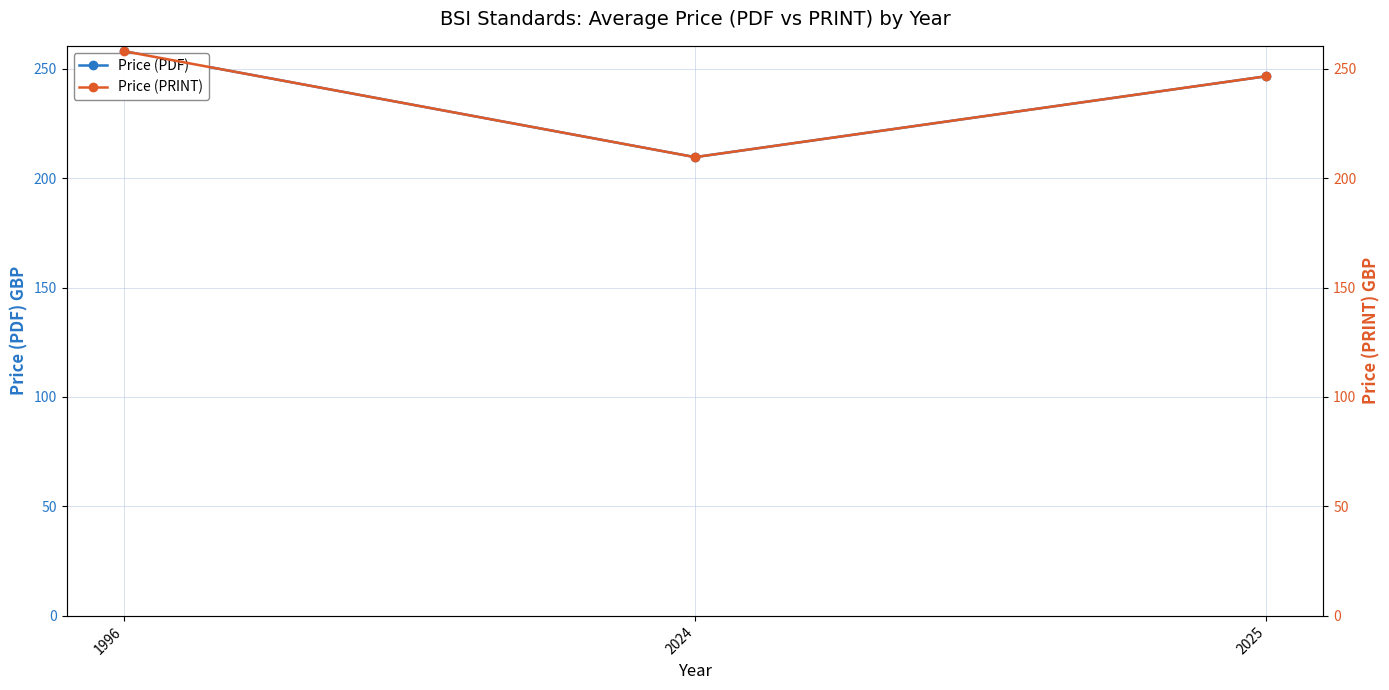

What is the difference between the Price (PDF) values at 2025 and 1996?

11.5